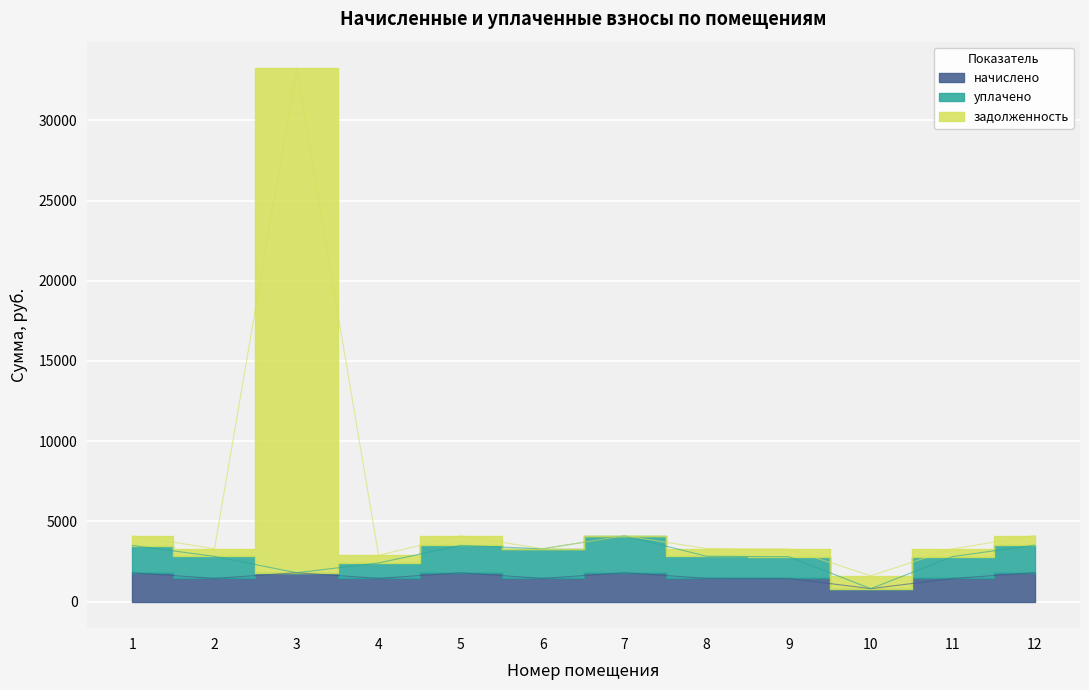

True or false: задолженность and начислено cross at least once.

False